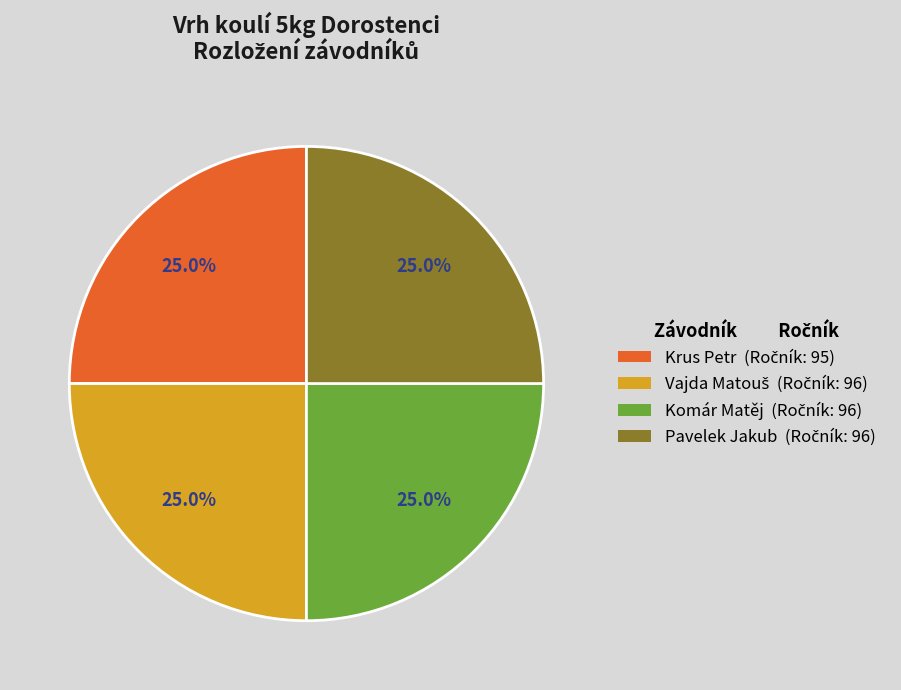

True or false: Krus Petr accounts for 25% of the total.

True